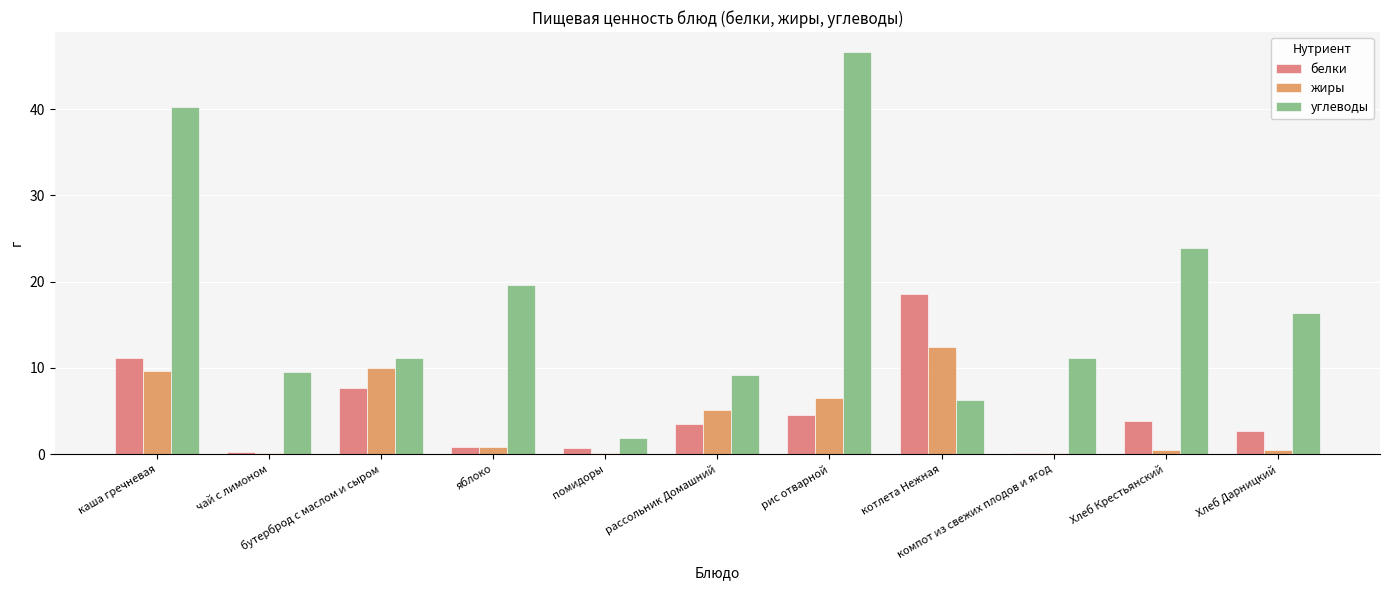

What is the approximate value of углеводы at котлета Нежная?

6.3